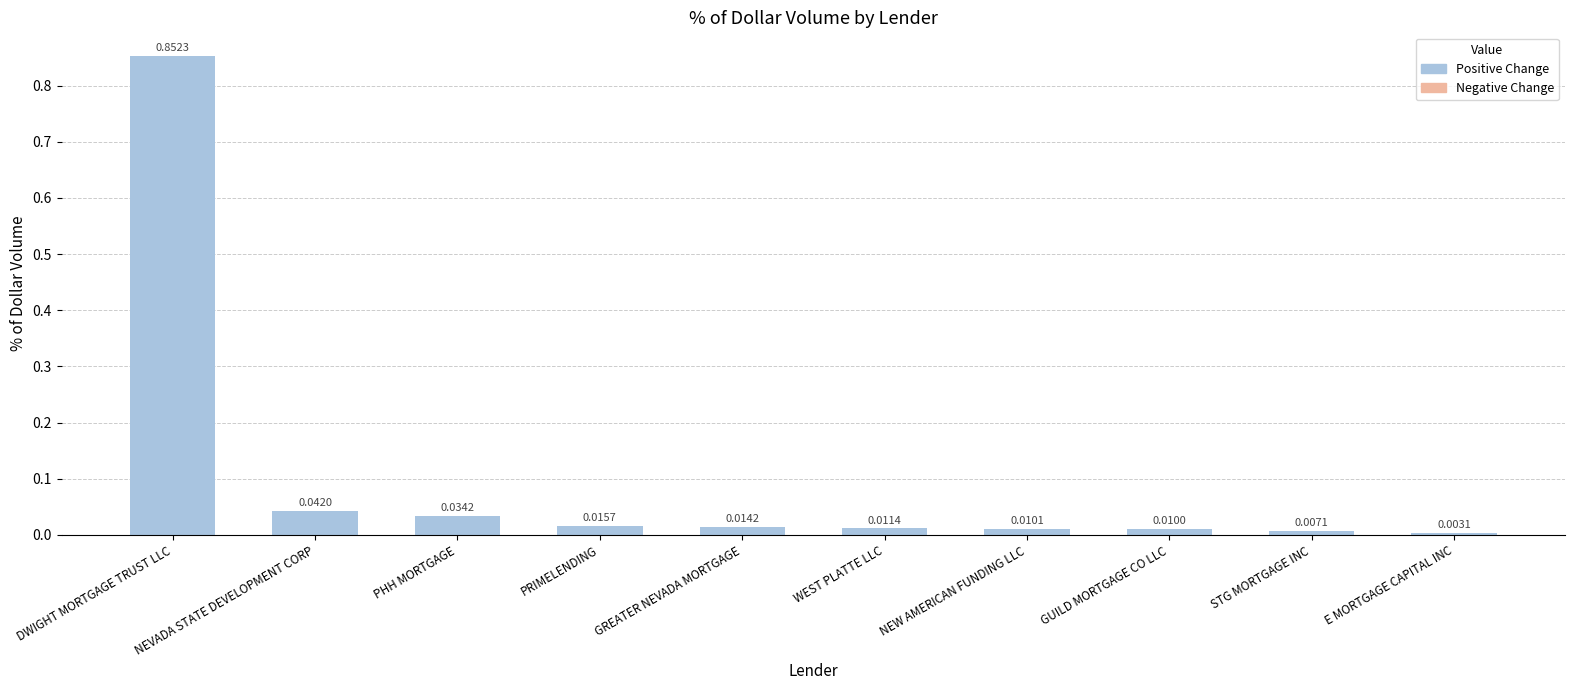

What is the difference between the values at DWIGHT MORTGAGE TRUST LLC and NEW AMERICAN FUNDING LLC?

0.8